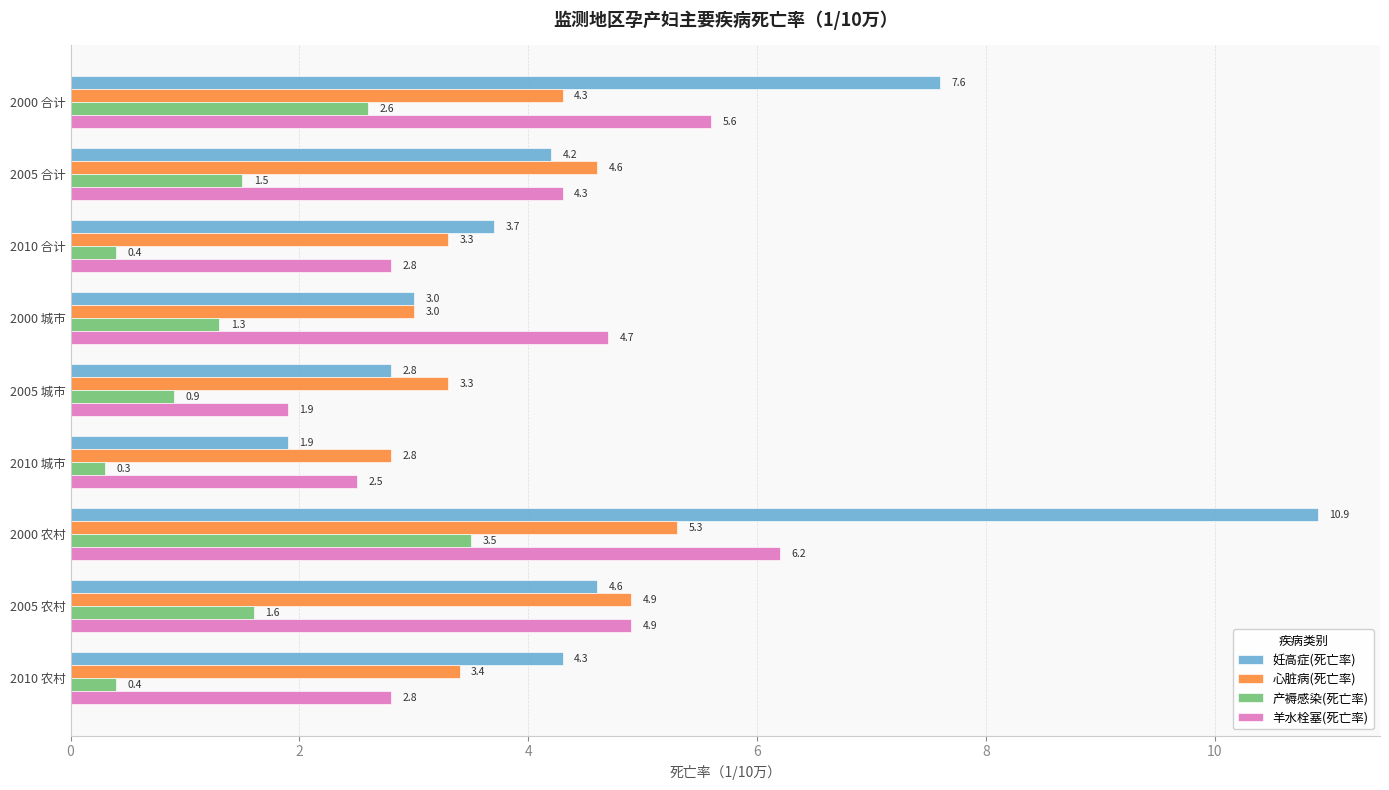

What are all the series names shown in the legend?

妊高症(死亡率), 心脏病(死亡率), 产褥感染(死亡率), 羊水栓塞(死亡率)